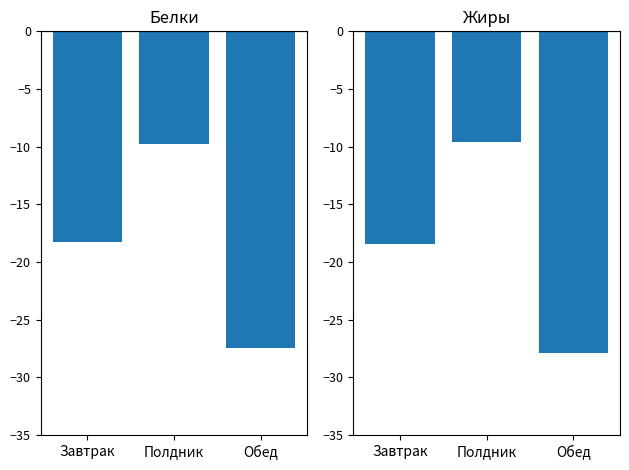

Is it true that Жиры (отриц.) equals -9.7 at Завтрак?

False